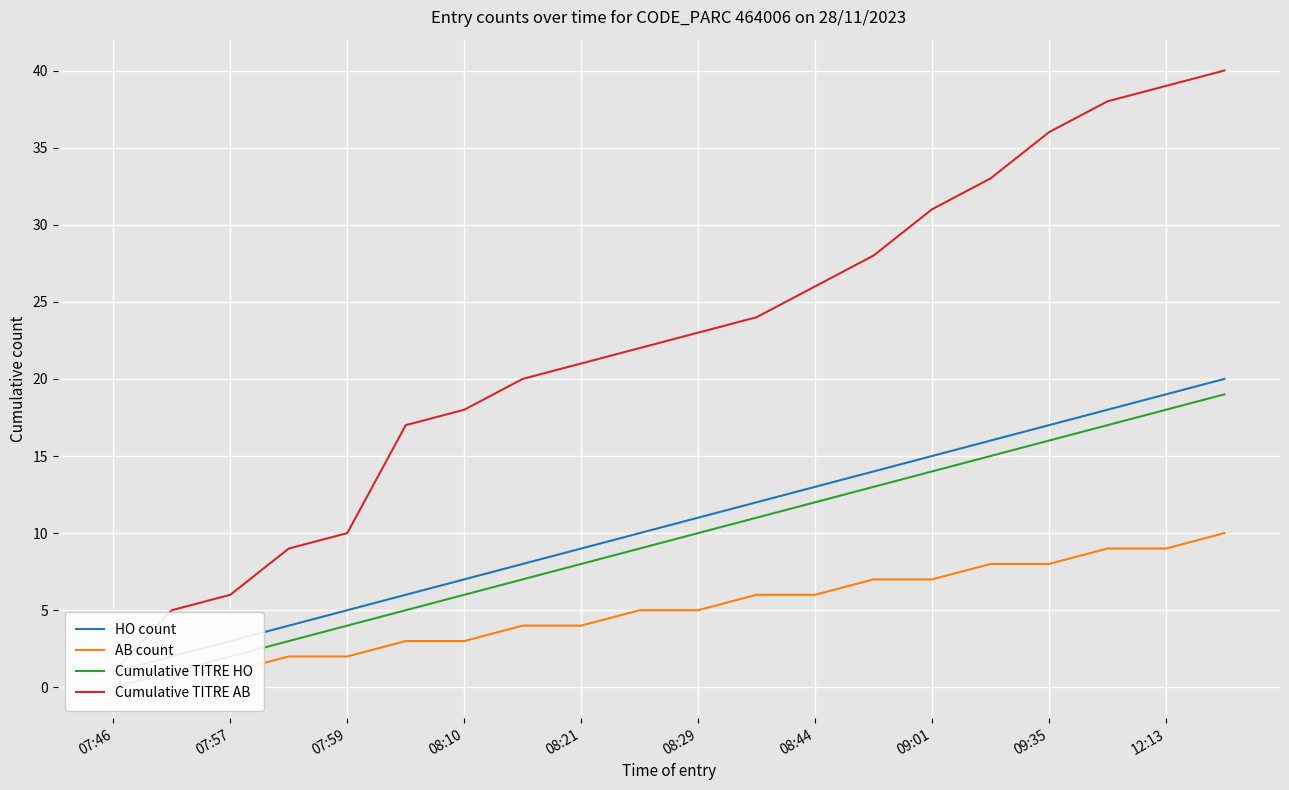

True or false: Cumulative TITRE HO and AB count intersect in this chart.

False